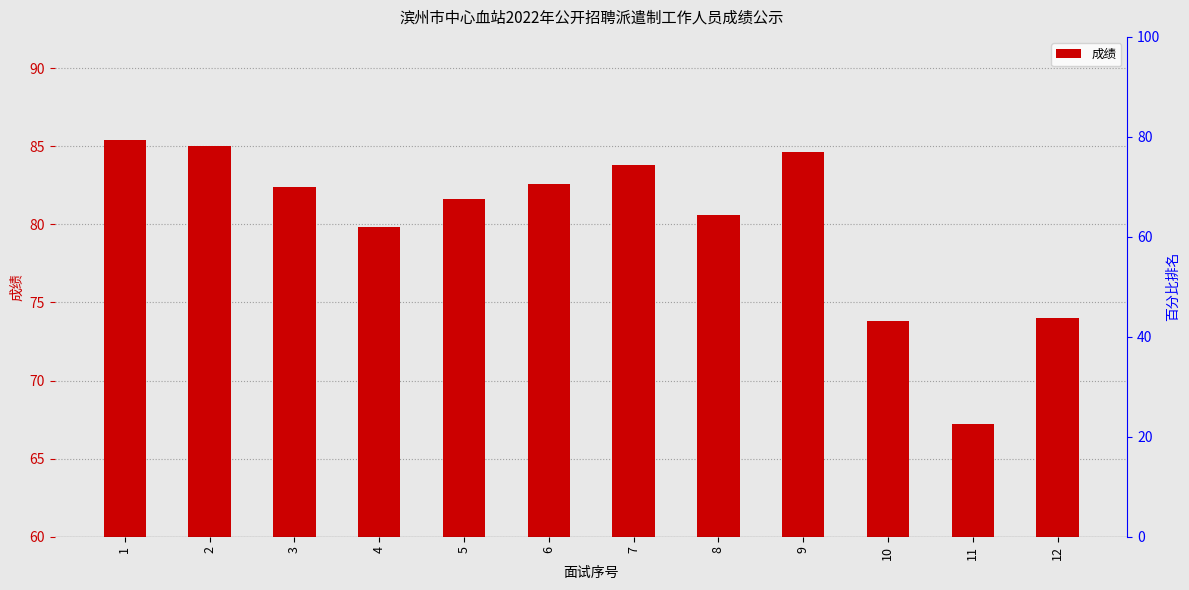

Which category has the highest value across all series?

1